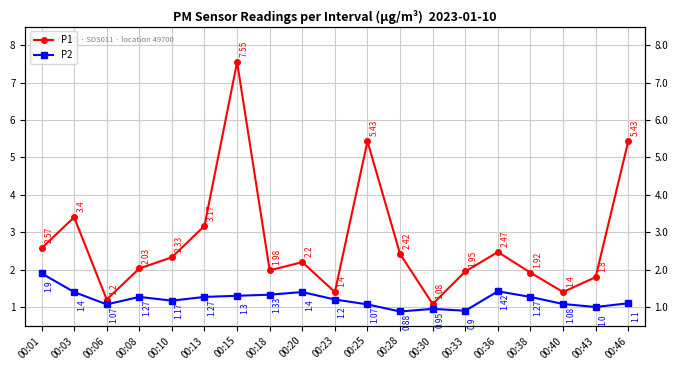

At which label does P2 reach its peak?

00:01